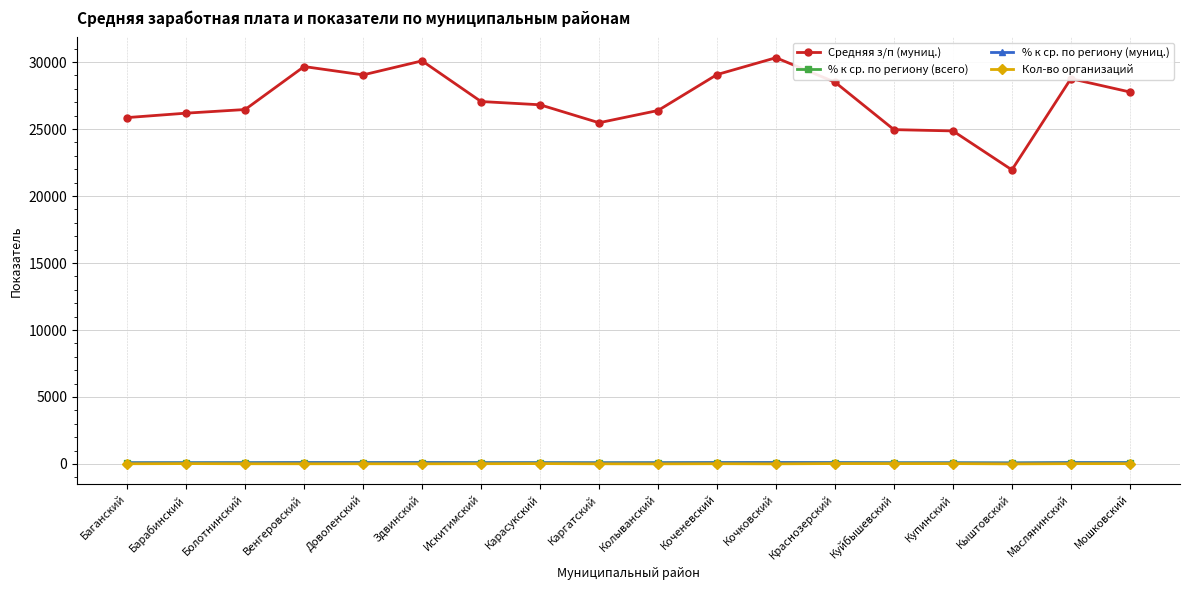

How many categories are shown in the chart?

18